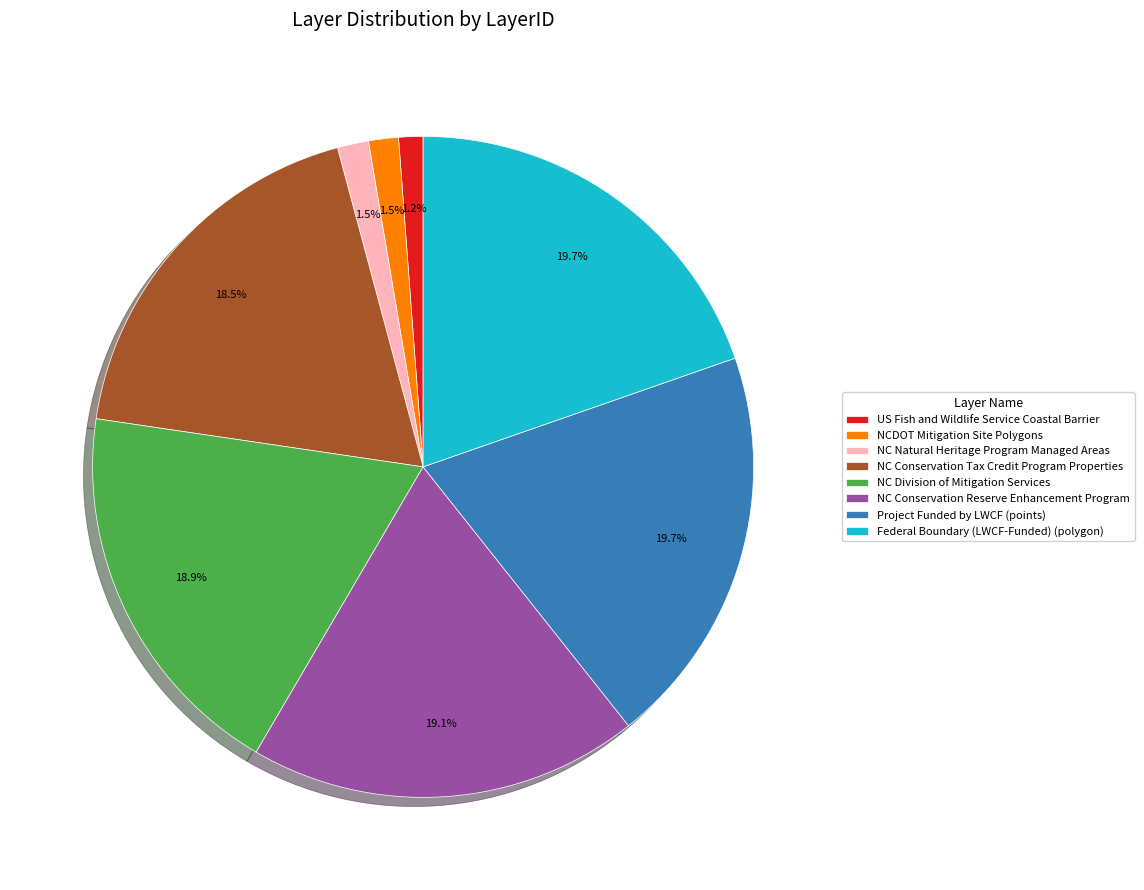

Which has a higher value, NC Conservation Tax Credit Program Properties or Project Funded by LWCF (points)?

Project Funded by LWCF (points)